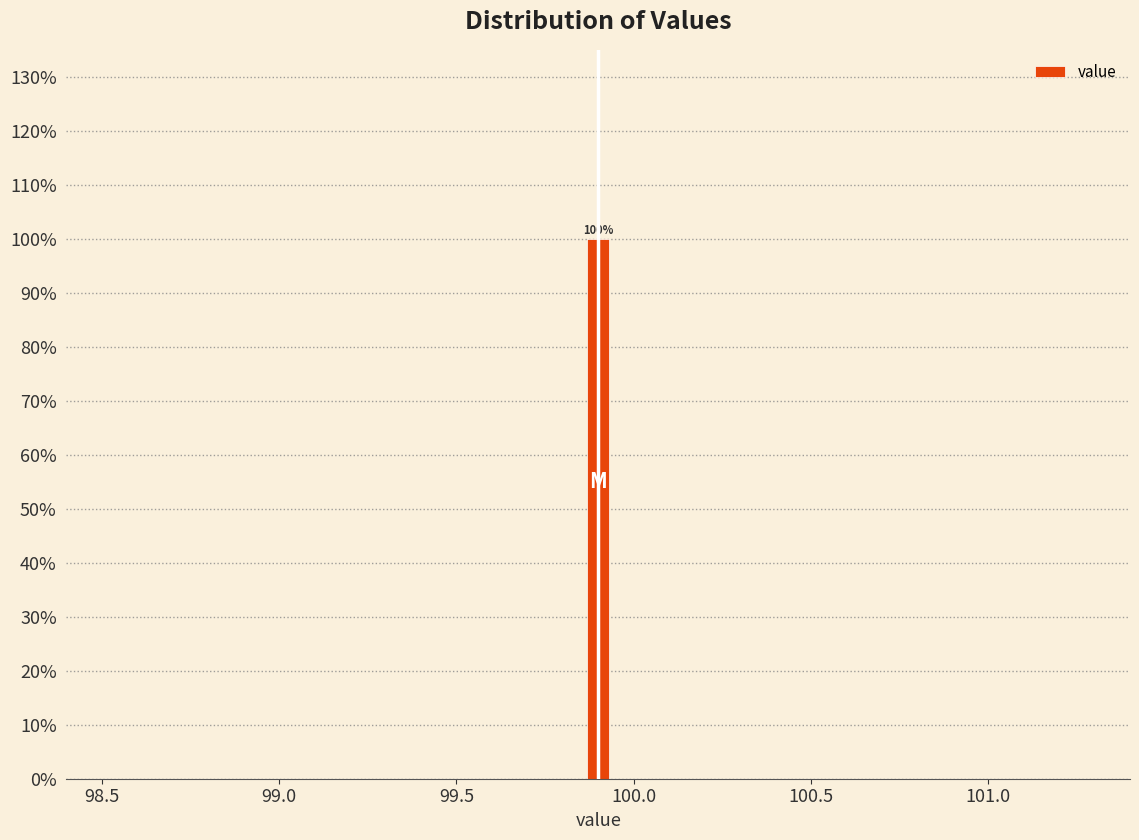

Read against the x-axis, roughly where is the centre of the tallest bar?

99.90